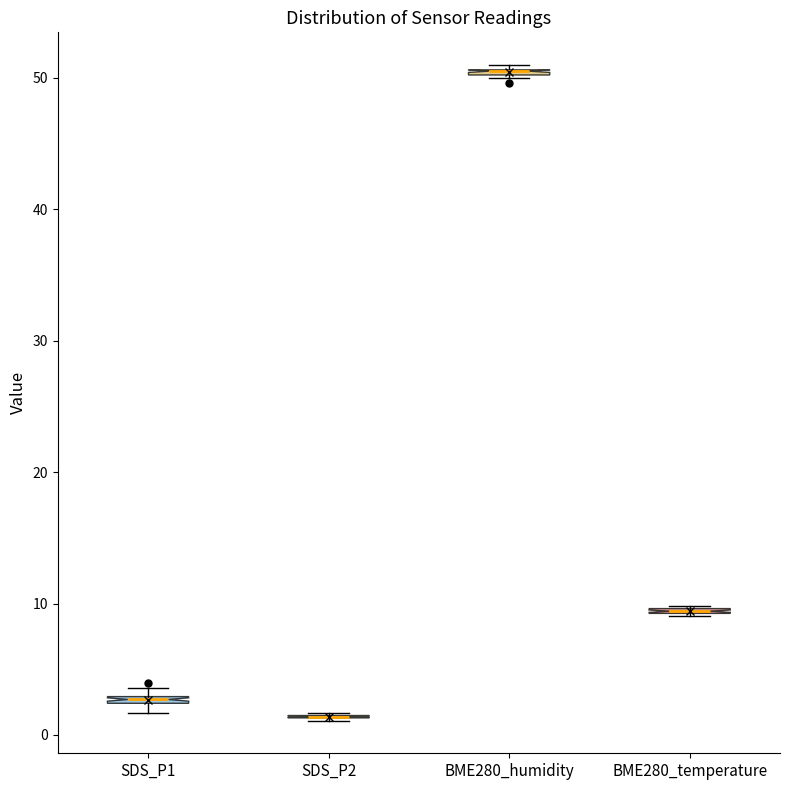

Where is the upper edge of the box for BME280_temperature on the y-axis? The values are not printed on the chart, so give them approximately, as read against the axis.

10